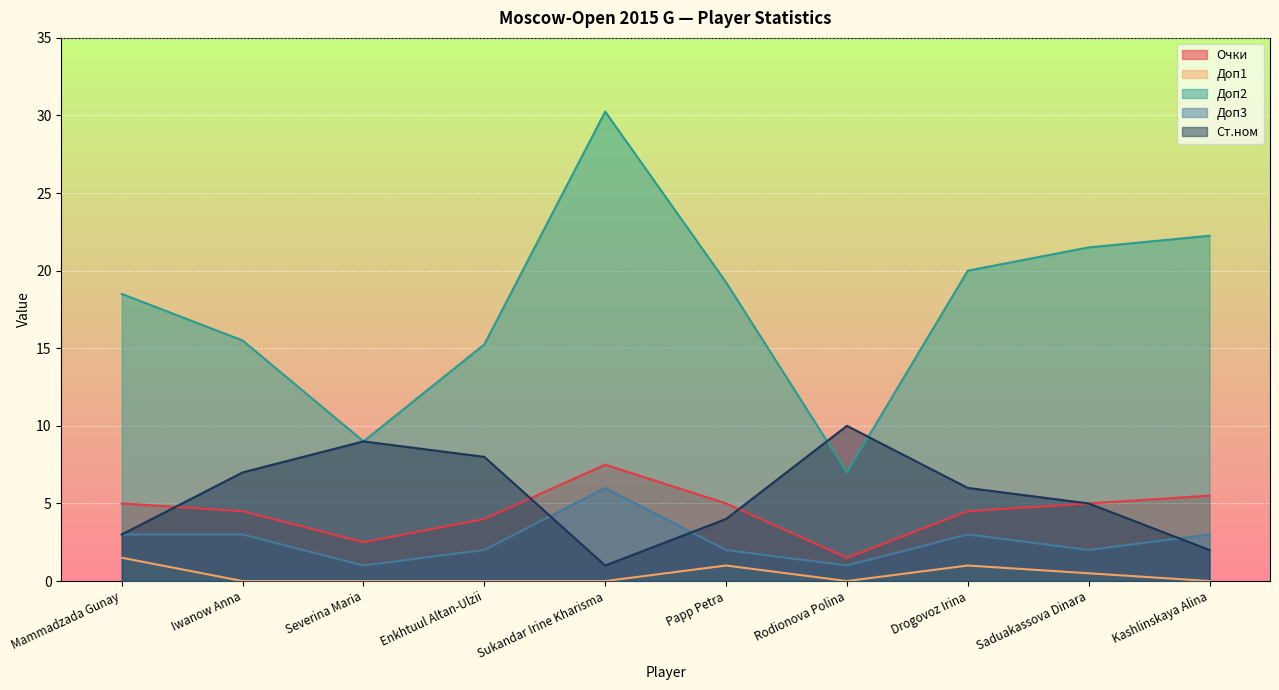

At which category is the sum across all series the highest?

Sukandar Irine Kharisma